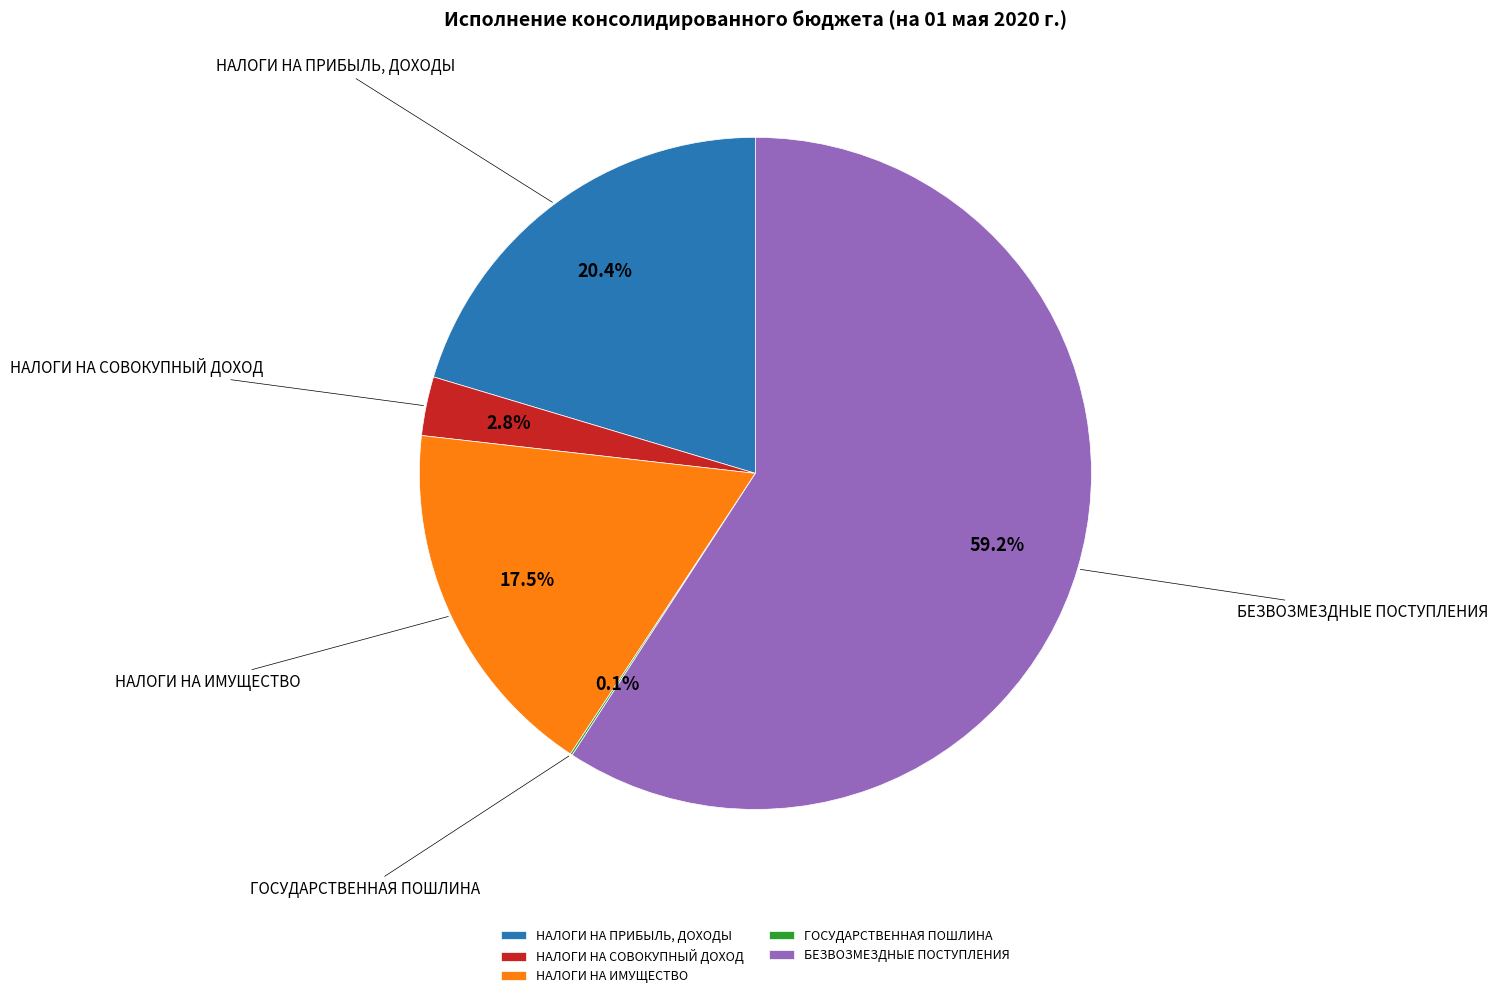

Which slice represents more than half of the pie?

БЕЗВОЗМЕЗДНЫЕ ПОСТУПЛЕНИЯ